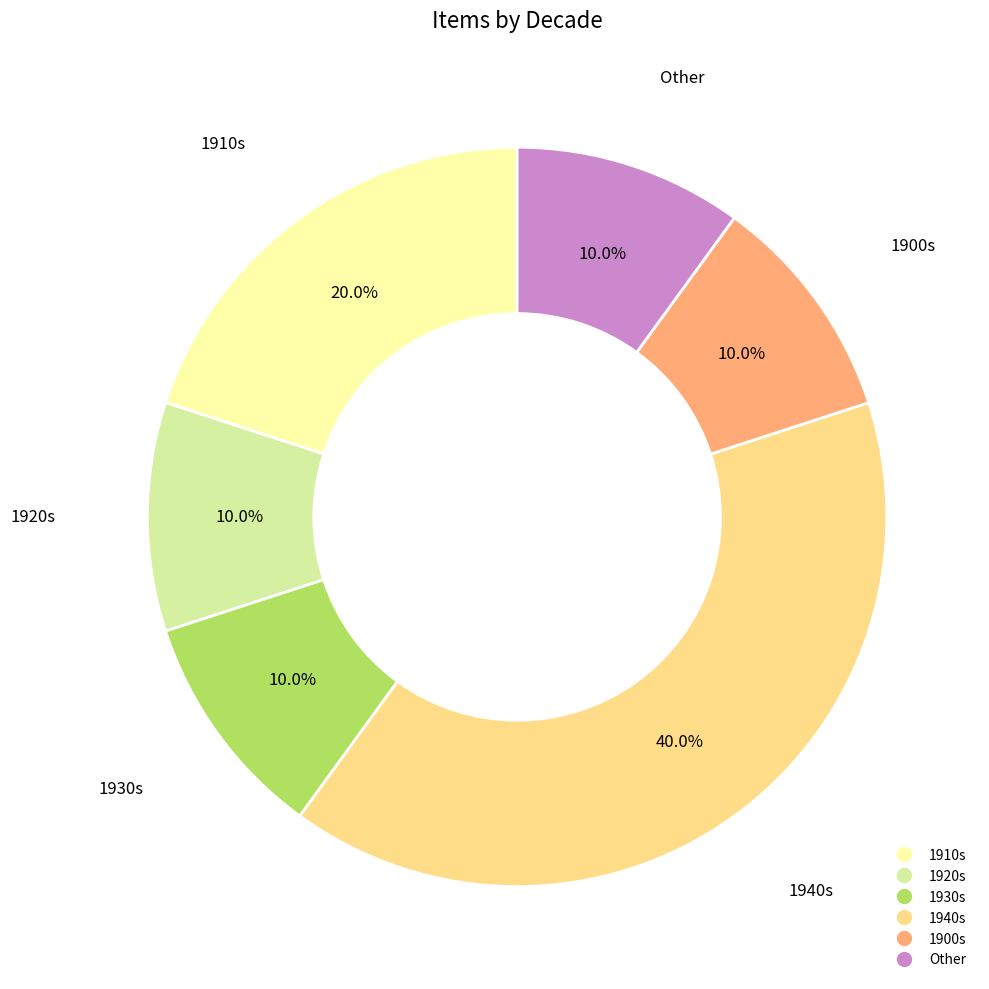

Is there a majority slice in this chart?

No